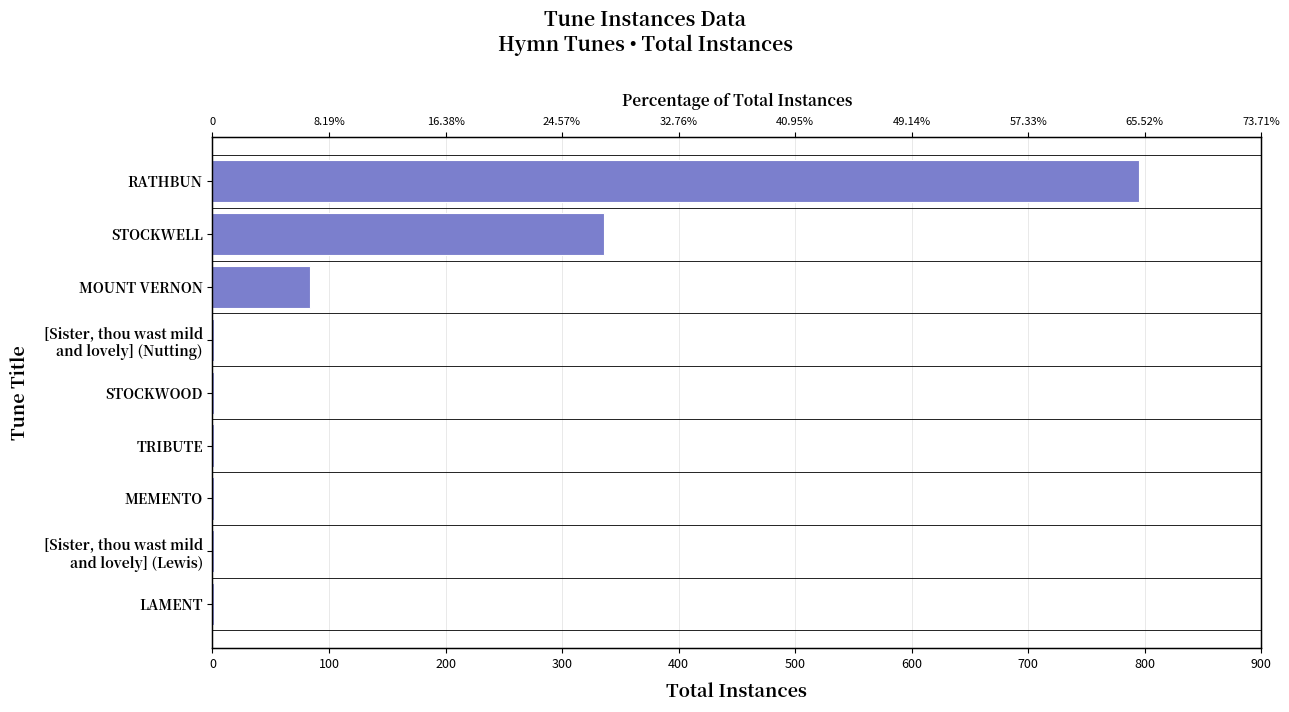

What is the greatest value displayed?

795